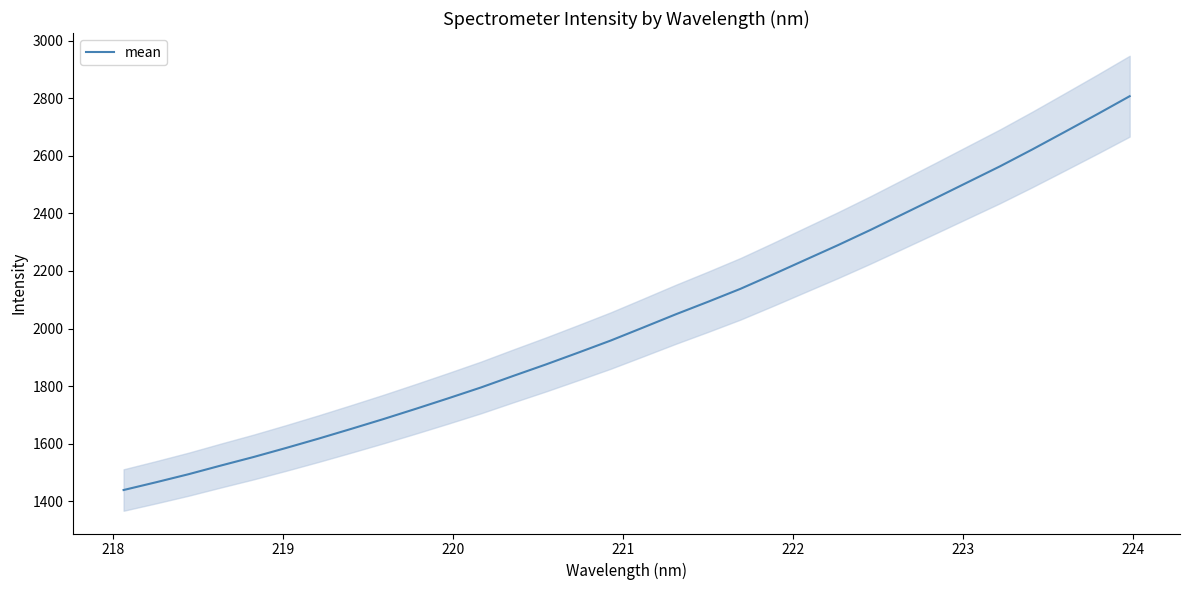

What is the difference between the maximum and minimum values?

1367.2